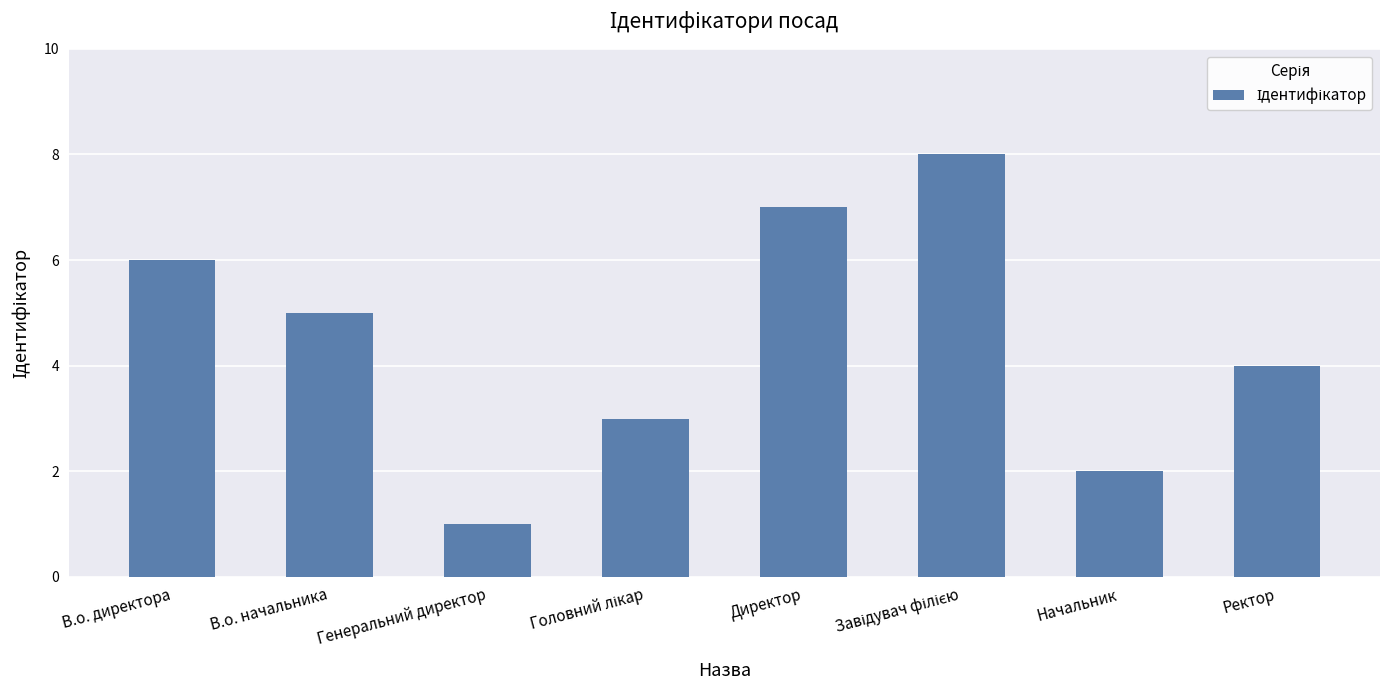

What is the maximum value shown in the chart?

8